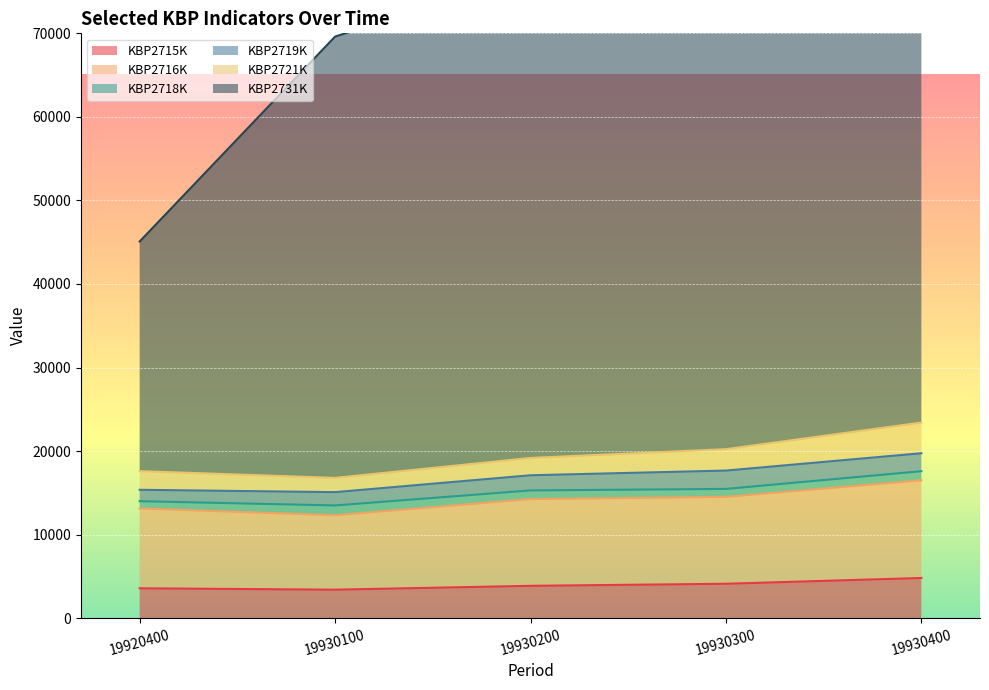

What is the maximum value for KBP2716K?

16505